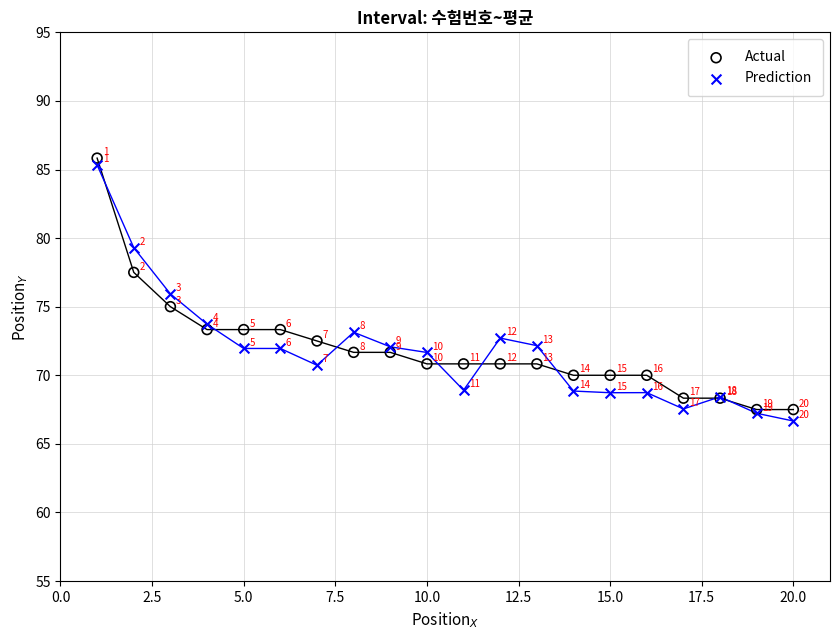

What are all the series names shown in the legend?

Actual, Prediction